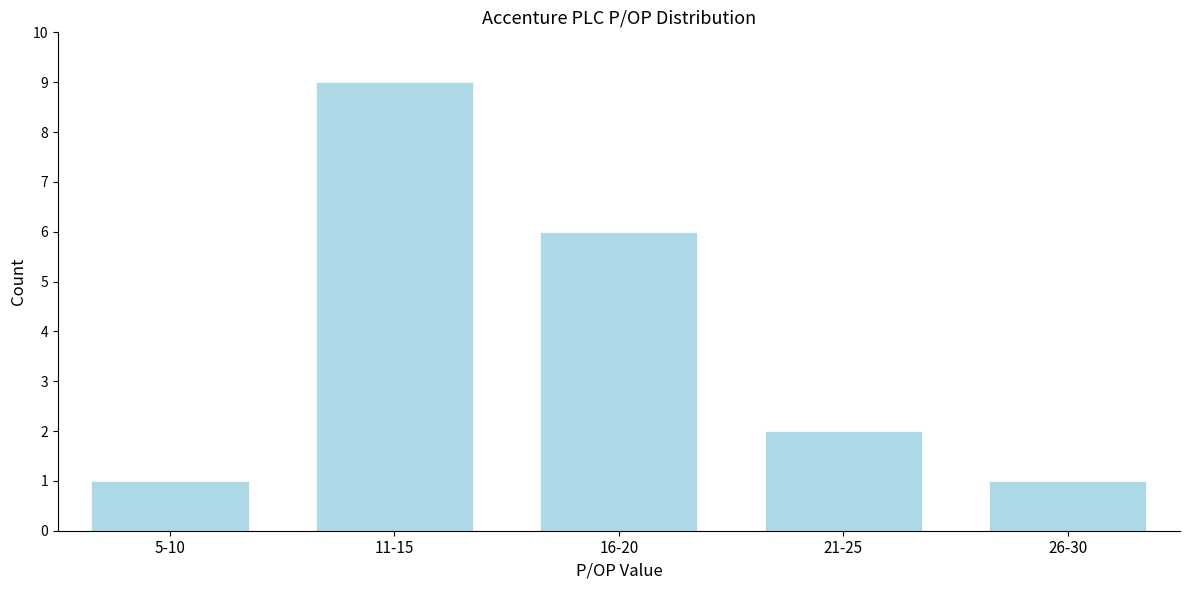

Reading right to left, list all the values displayed in this chart.

26-30=1	21-25=2	16-20=6	11-15=9	5-10=1